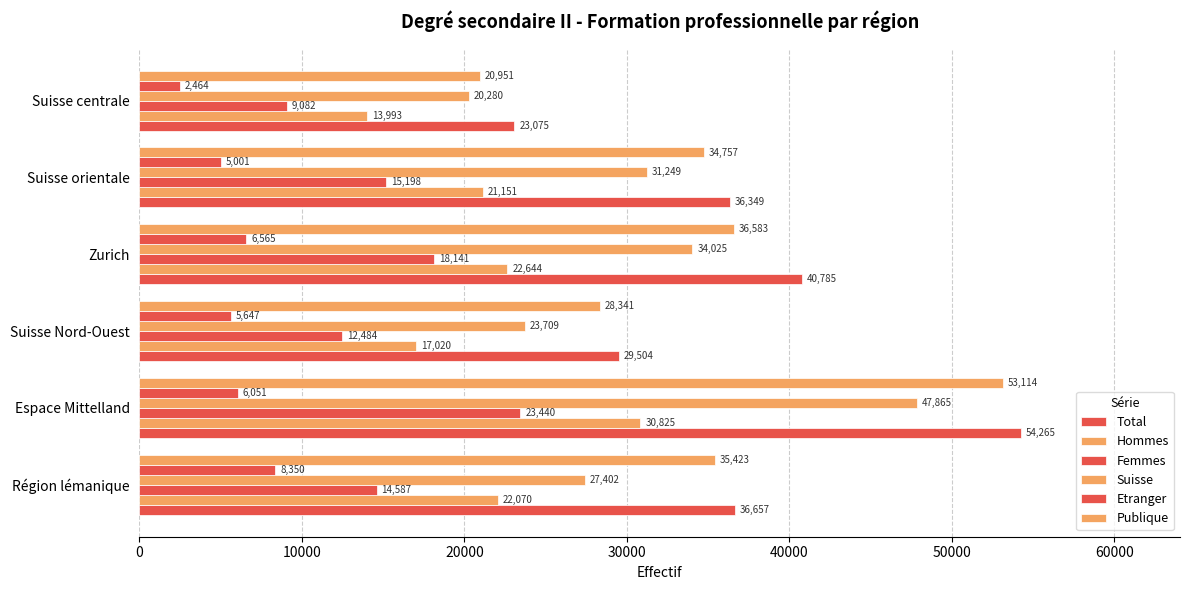

How many data points in Hommes are less than 22070?

3